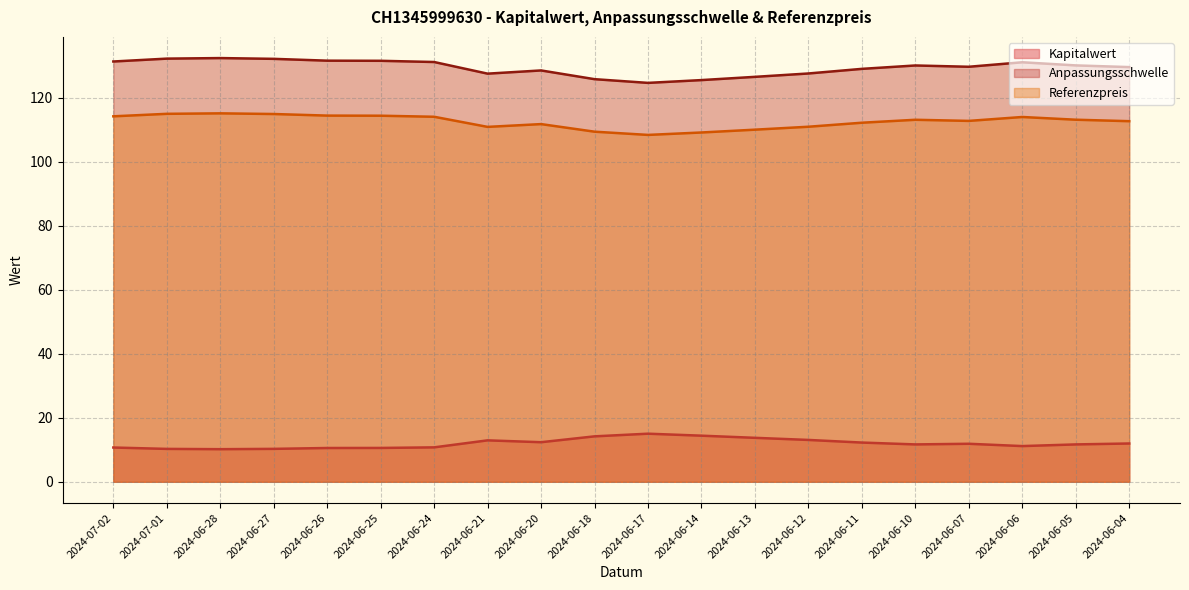

What is the difference between the Anpassungsschwelle values at 2024-06-13 and 2024-06-26?

5.1